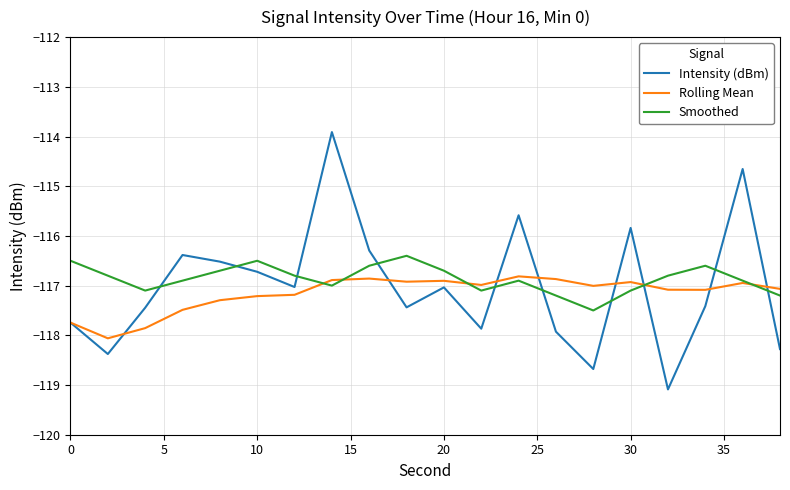

After their last crossing, which series has the higher values: Smoothed or Intensity (dBm)?

Smoothed